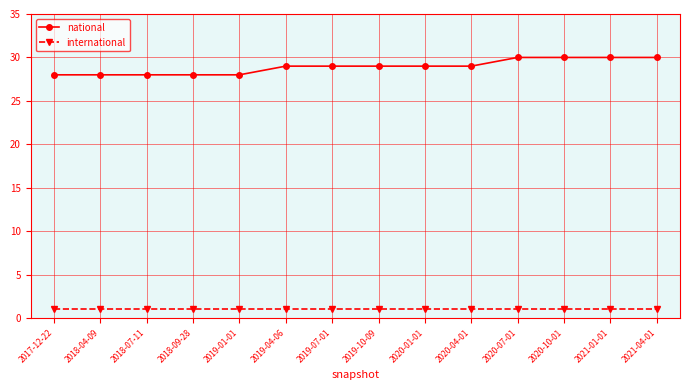

Does the chart have visible grid lines?

Yes